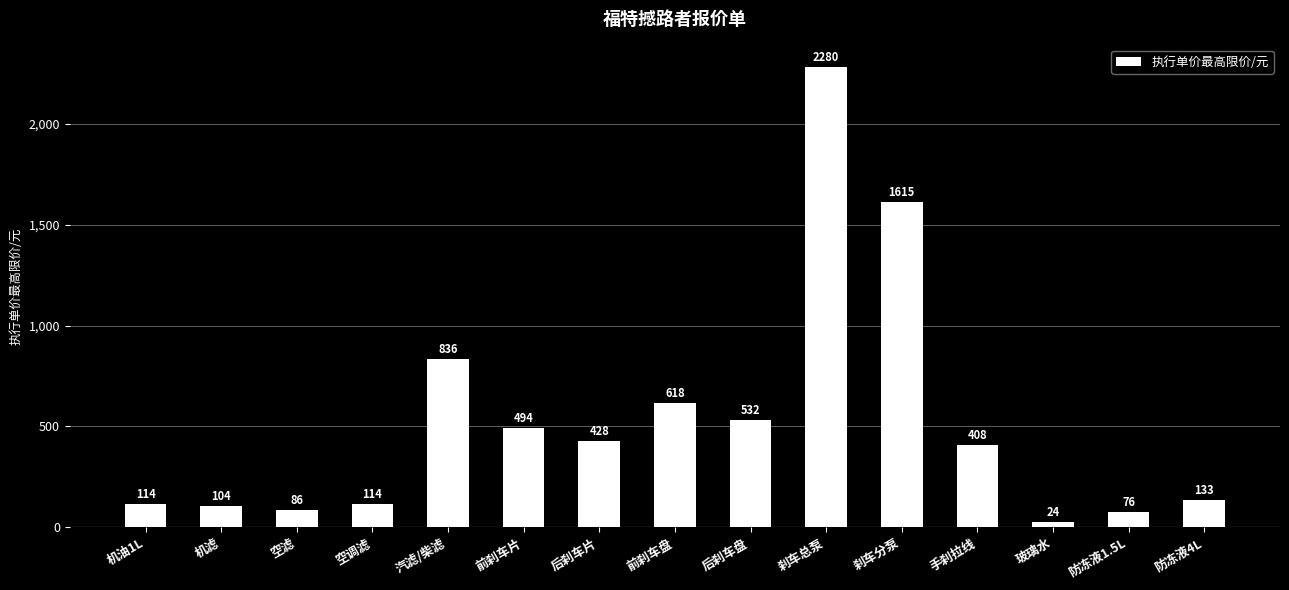

What is the value of the 5th bar from the left?

836.0